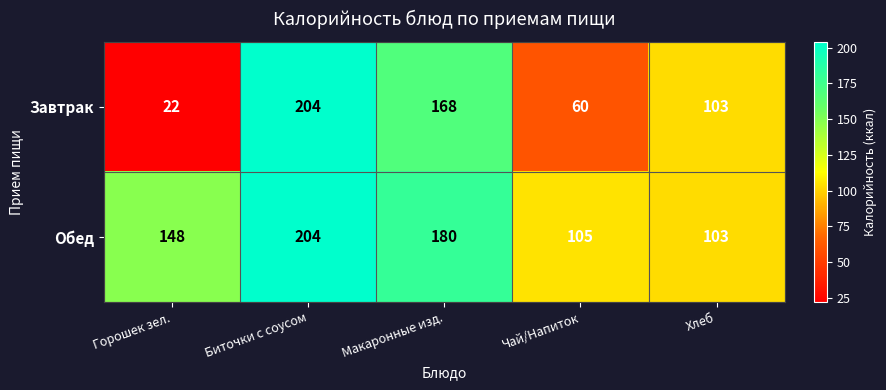

Is it true that Обед equals 204 at Биточки с соусом?

True